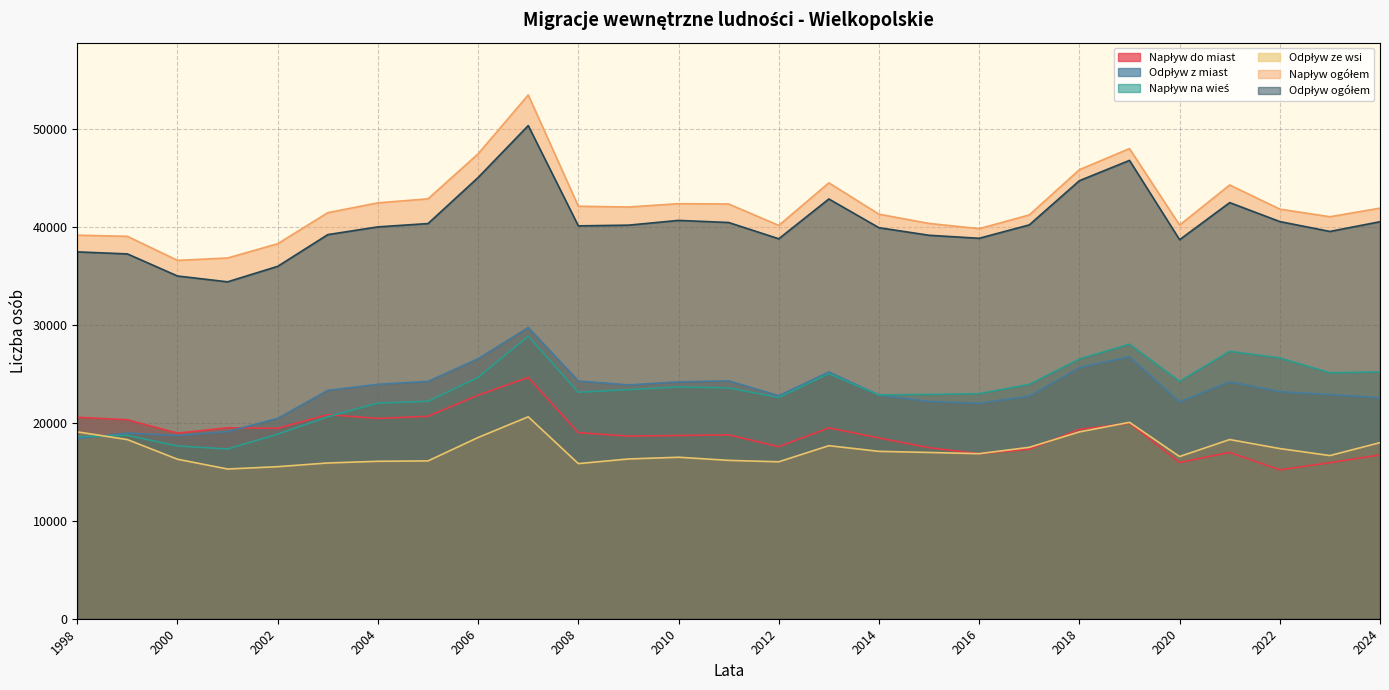

What is the maximum value for Napływ do miast?

24625